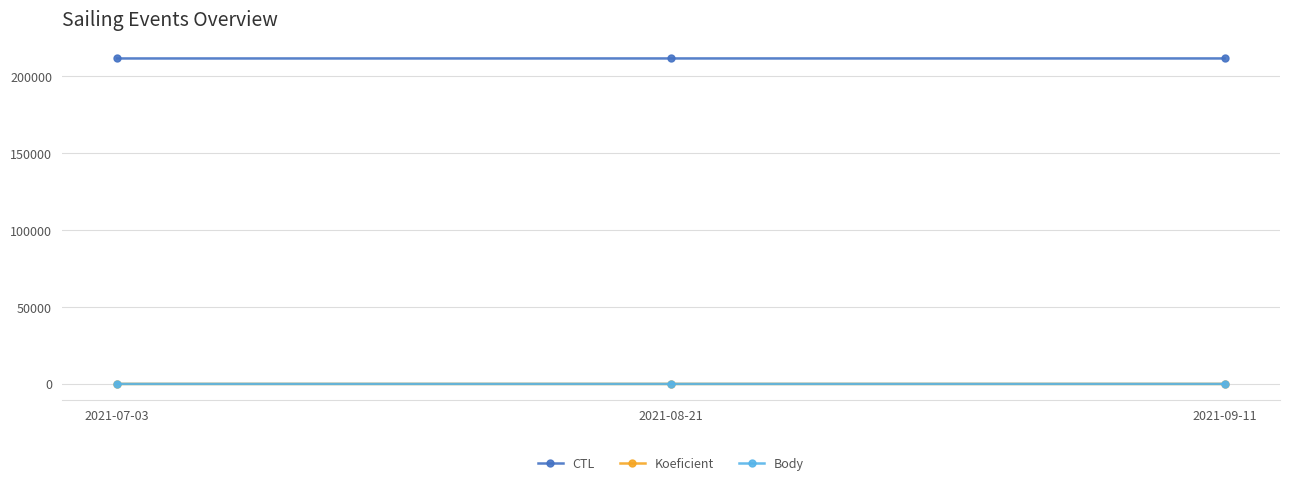

Reading left to right, list all the values displayed in this chart.

CTL: 2021-07-03=211704	2021-08-21=211714	2021-09-11=211716
Koeficient: 2021-07-03=3	2021-08-21=7	2021-09-11=7
Body: 2021-07-03=3	2021-08-21=7	2021-09-11=7